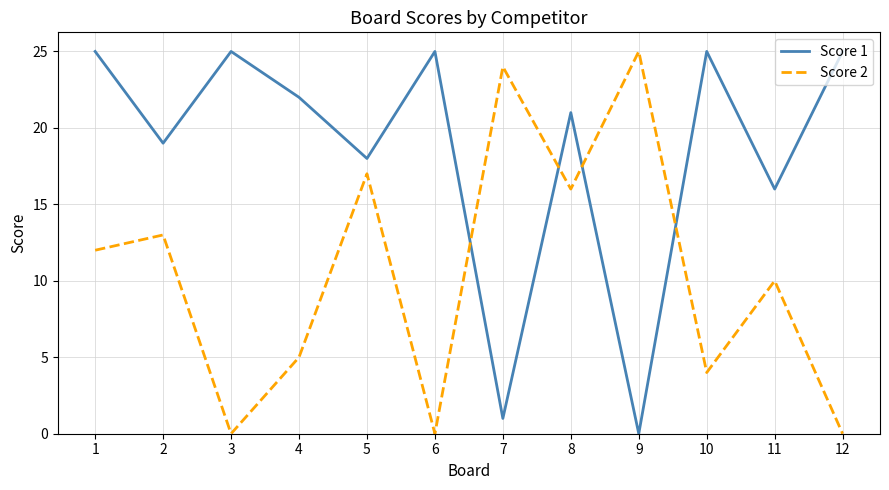

Reading left to right, list all the values displayed in this chart.

Score 1: 25	19	25	22	18	25	1	21	0	25	16	25
Score 2: 12	13	0	5	17	0	24	16	25	4	10	0